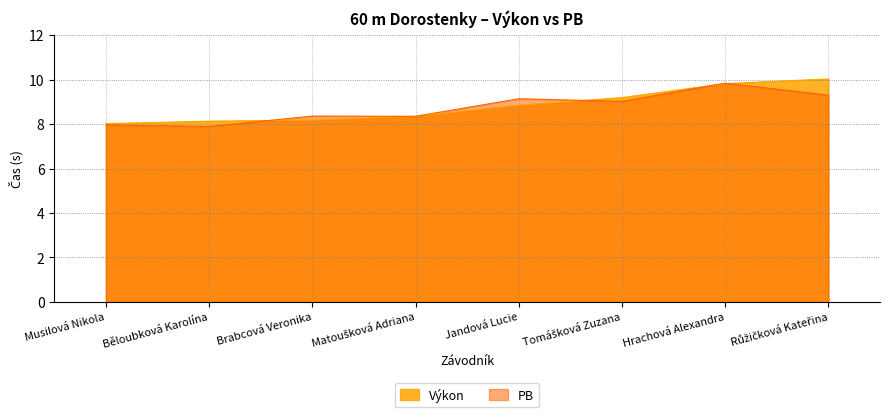

What is the average value of the Výkon series?

8.8